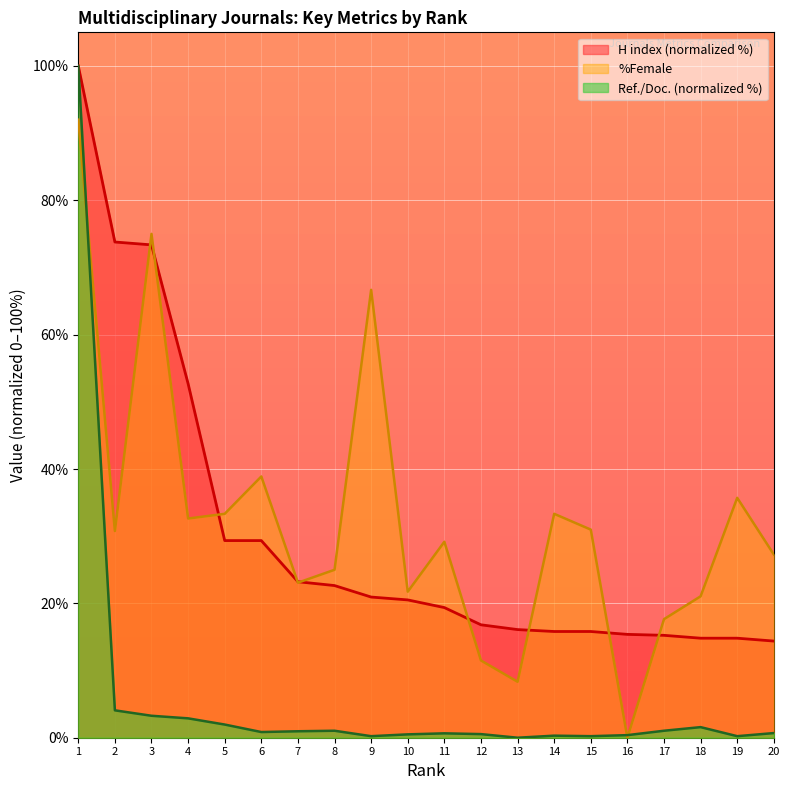

What value does the H index series have at 2?

73.8